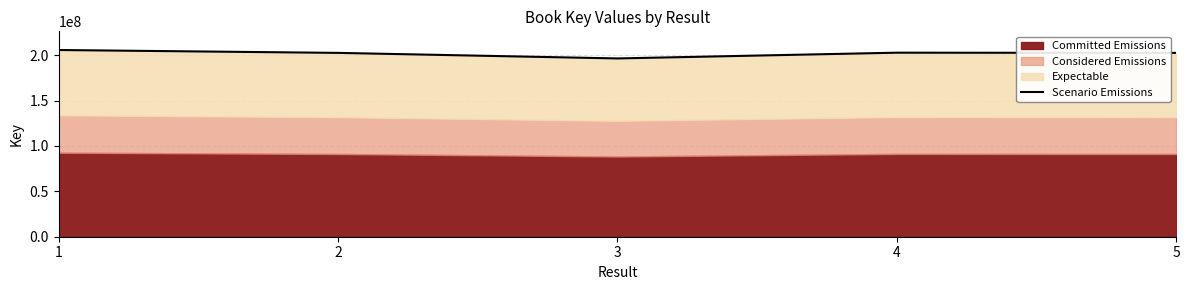

What is the minimum value shown in the chart?

196410432